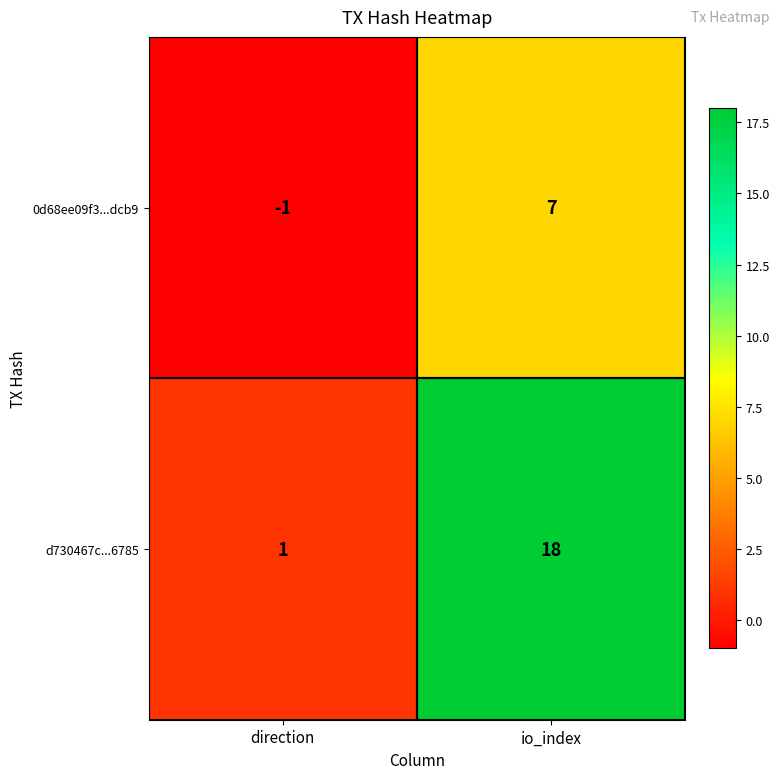

True or false: d730467c...6785 has a value of 1 at direction.

True